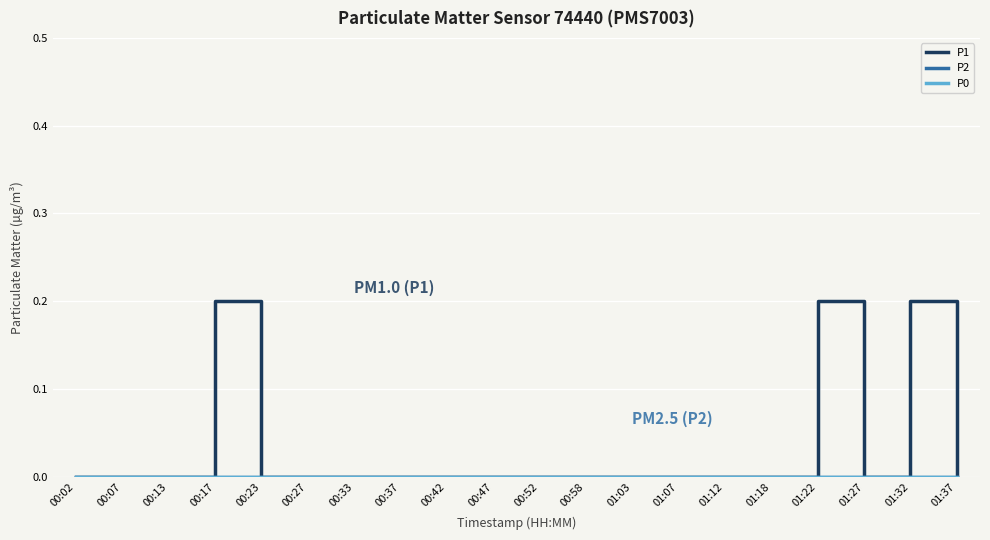

What position from the left is 00:13?

3